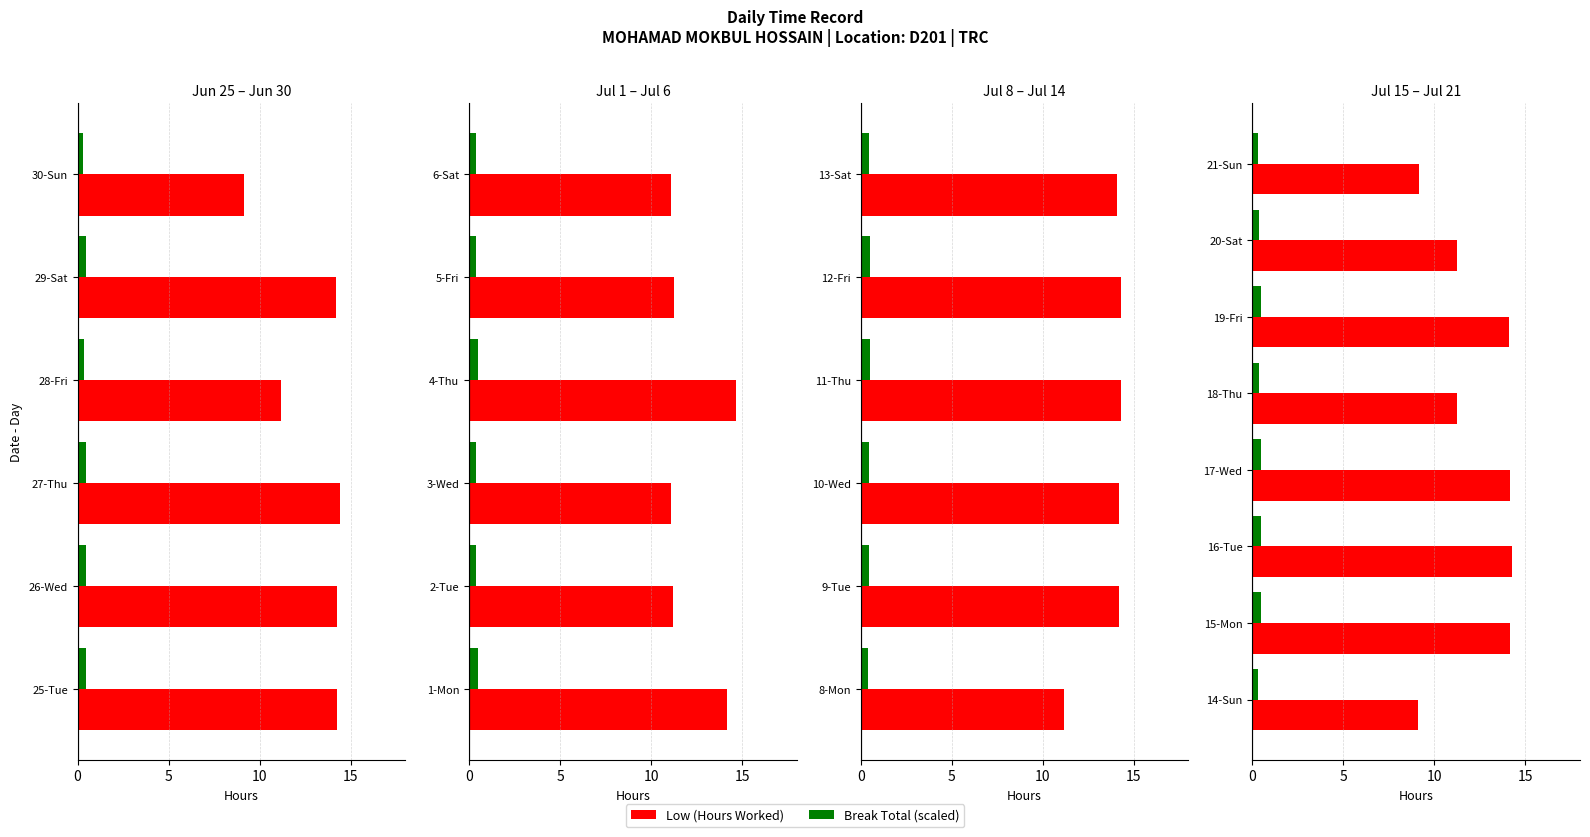

What is the difference between the maximum and minimum values in the Break Total (scaled) series?

0.2